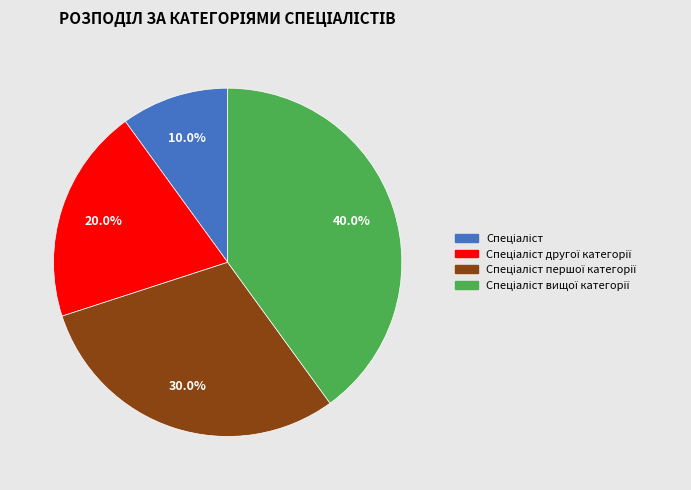

Is there a majority slice in this chart?

No